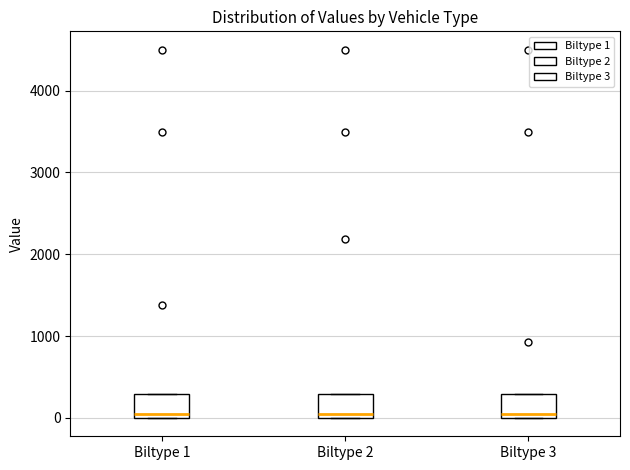

Reading left to right, read every box against the y-axis: the position of its median line, the range the box covers, and the ends of its whiskers. The values are not printed on the chart, so give them approximately, as read against the axis.

Biltype 1: median 0 (just above the box's lower edge), box 0 to 300, whiskers 0 to 300
Biltype 2: median 0 (just above the box's lower edge), box 0 to 300, whiskers 0 to 300
Biltype 3: median 0 (just above the box's lower edge), box 0 to 300, whiskers 0 to 300